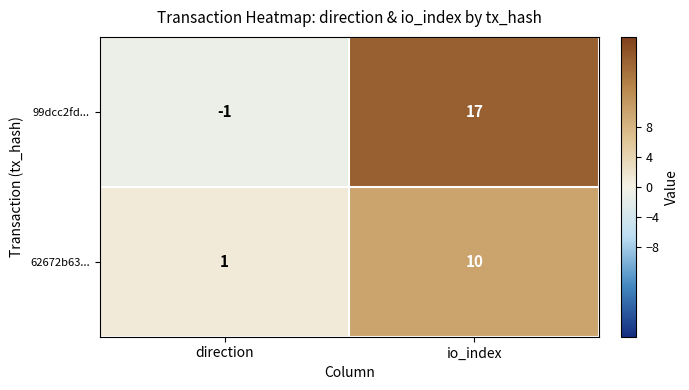

Rank the series by their average value, from lowest to highest.

62672b63..., 99dcc2fd...